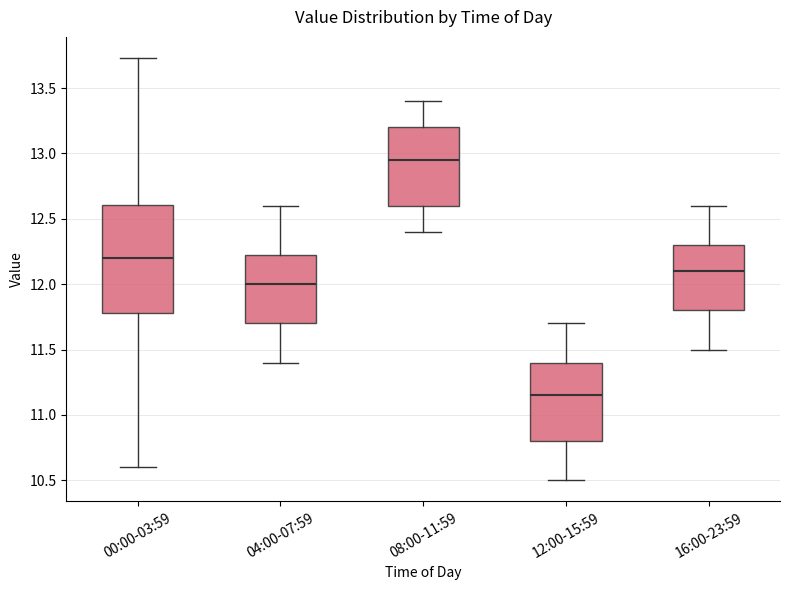

Reading left to right, transcribe this box plot: for each box, give where its median line is, the range the box spans, and where its two whiskers end, as read against the y-axis. The values are not printed on the chart, so give them approximately, as read against the axis.

00:00-03:59: median 12.20, box 11.80 to 12.60, whiskers 10.60 to 13.75
04:00-07:59: median 12.00, box 11.70 to 12.25, whiskers 11.40 to 12.60
08:00-11:59: median 12.95, box 12.60 to 13.20, whiskers 12.40 to 13.40
12:00-15:59: median 11.15, box 10.80 to 11.40, whiskers 10.50 to 11.70
16:00-23:59: median 12.10, box 11.80 to 12.30, whiskers 11.50 to 12.60